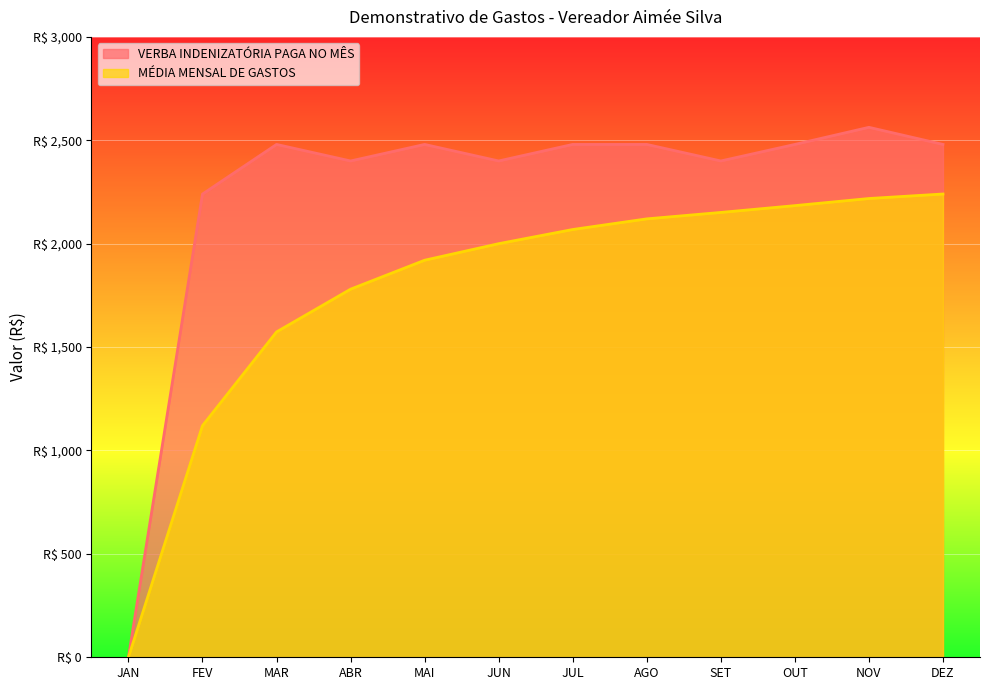

How many data points in MÉDIA MENSAL DE GASTOS are above 2068?

6